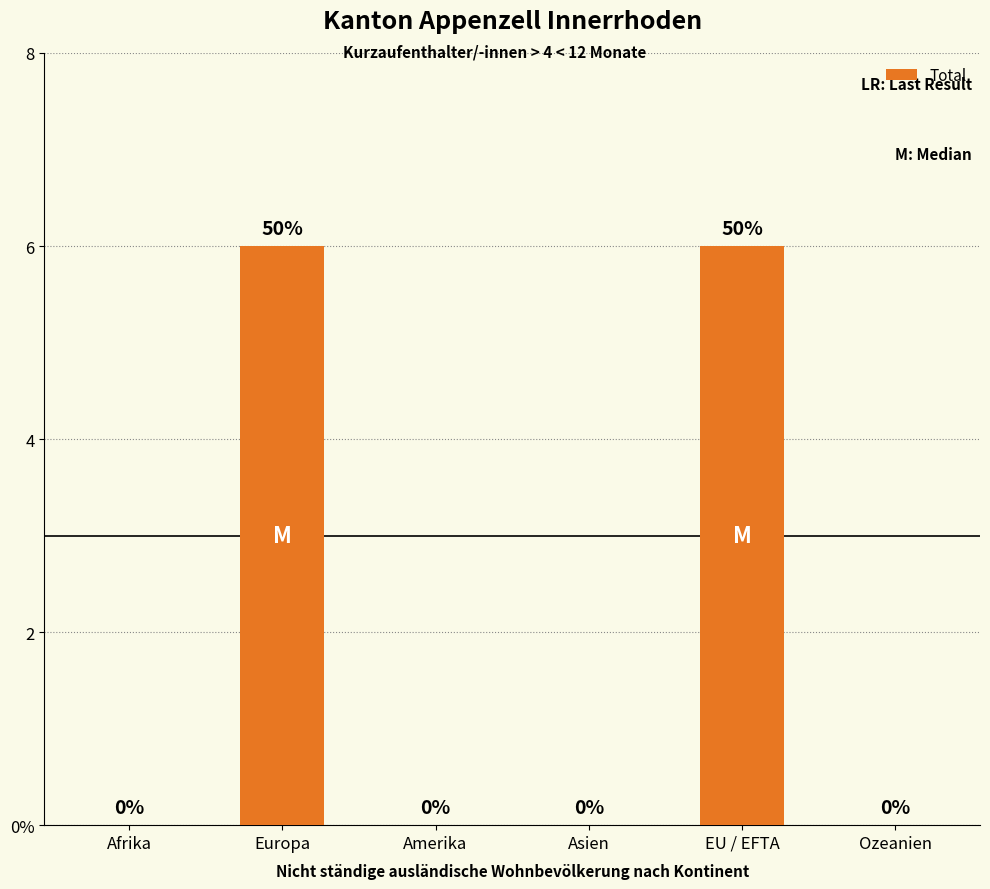

Rank the categories by value from highest to lowest.

Europa, EU / EFTA, Afrika, Amerika, Asien, Ozeanien